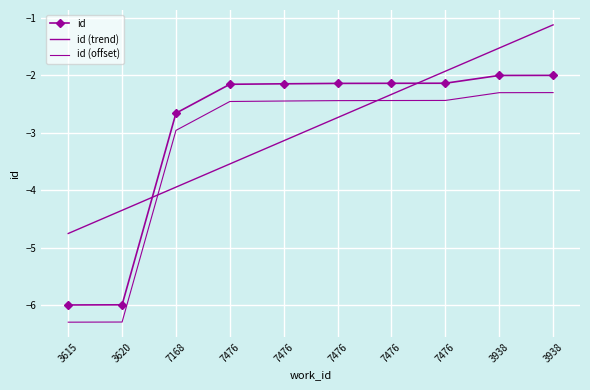

What is the maximum value for id (offset)?

-2.3